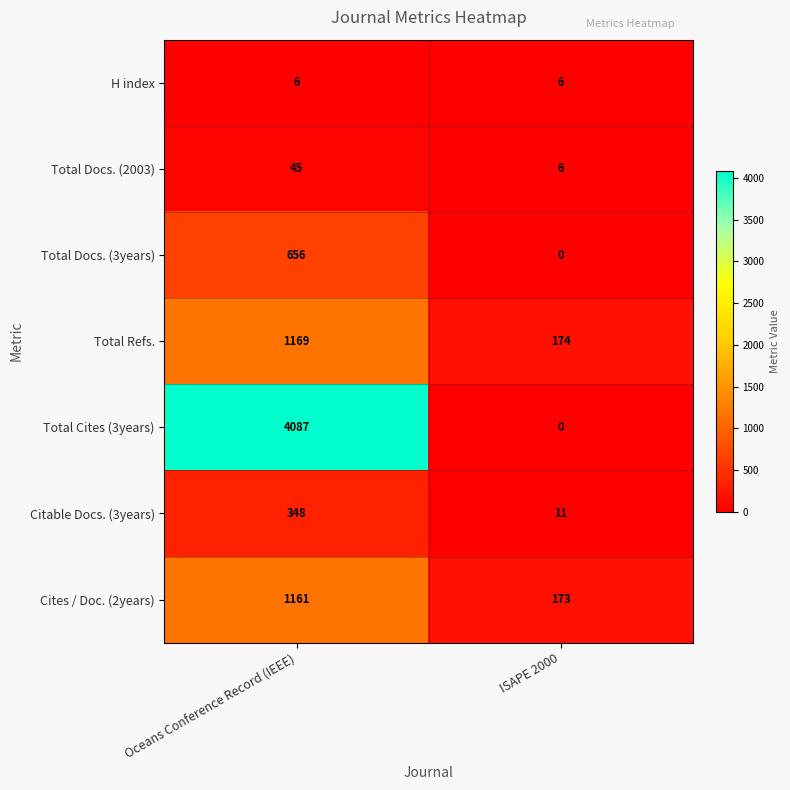

At which category does the chart reach its minimum across all series?

ISAPE 2000